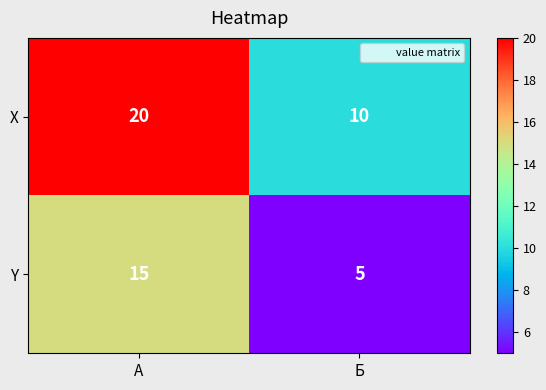

Is it true that Y equals 5 at Б?

True